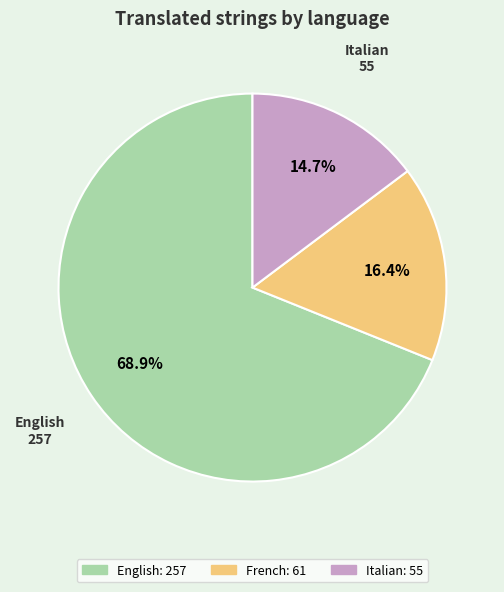

Which has a higher value, French or English?

English